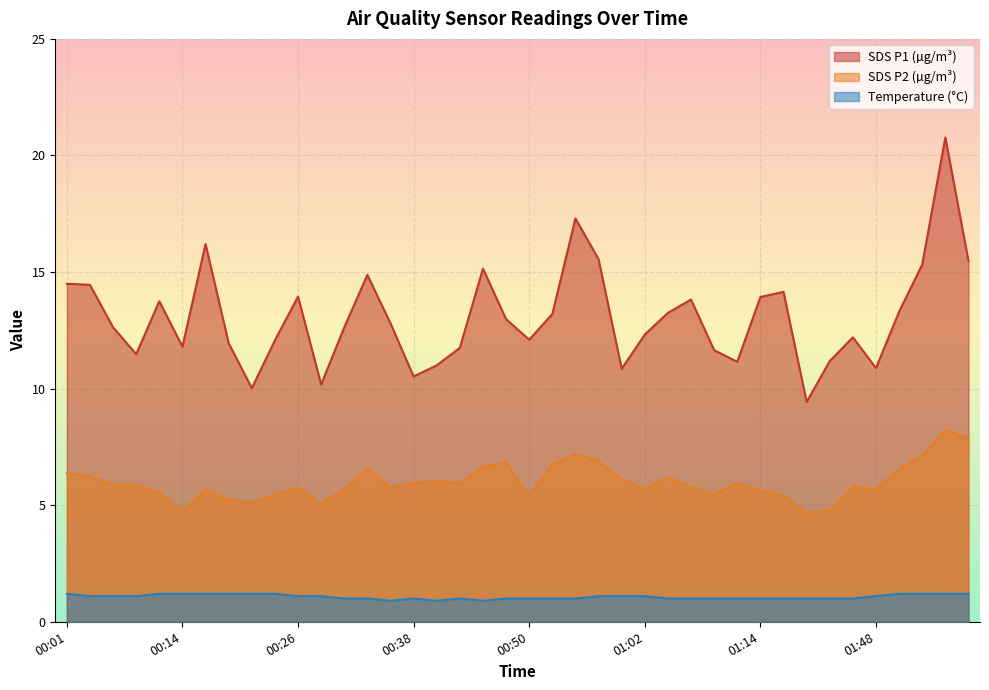

Read the Temp value at 00:21.

1.2